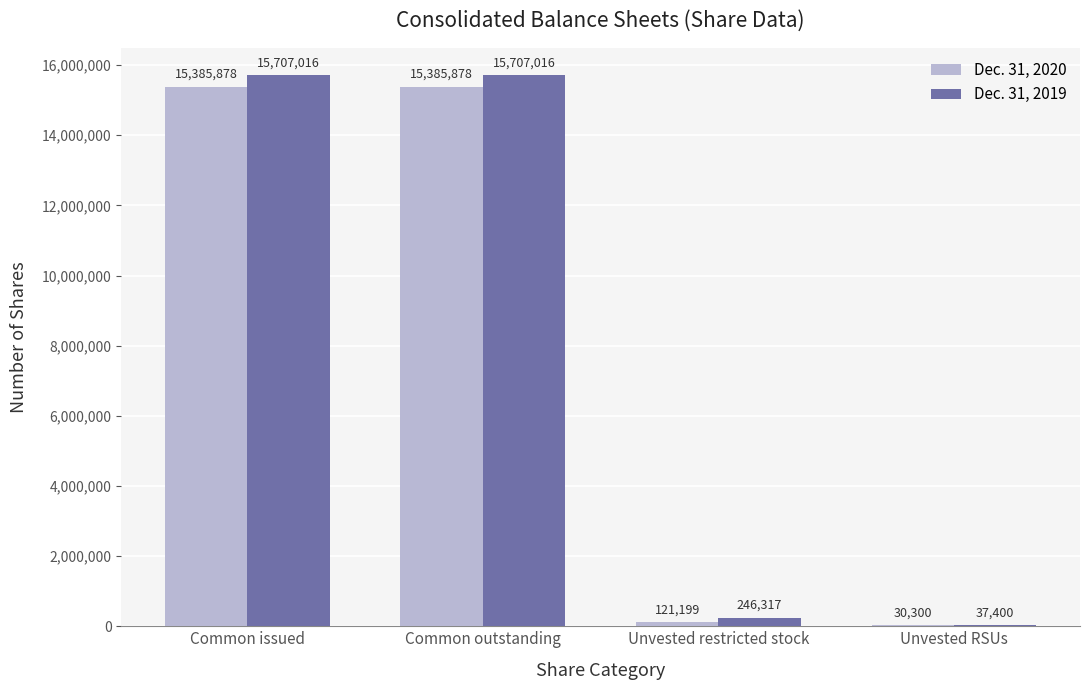

What is the maximum value shown in the chart?

15707016